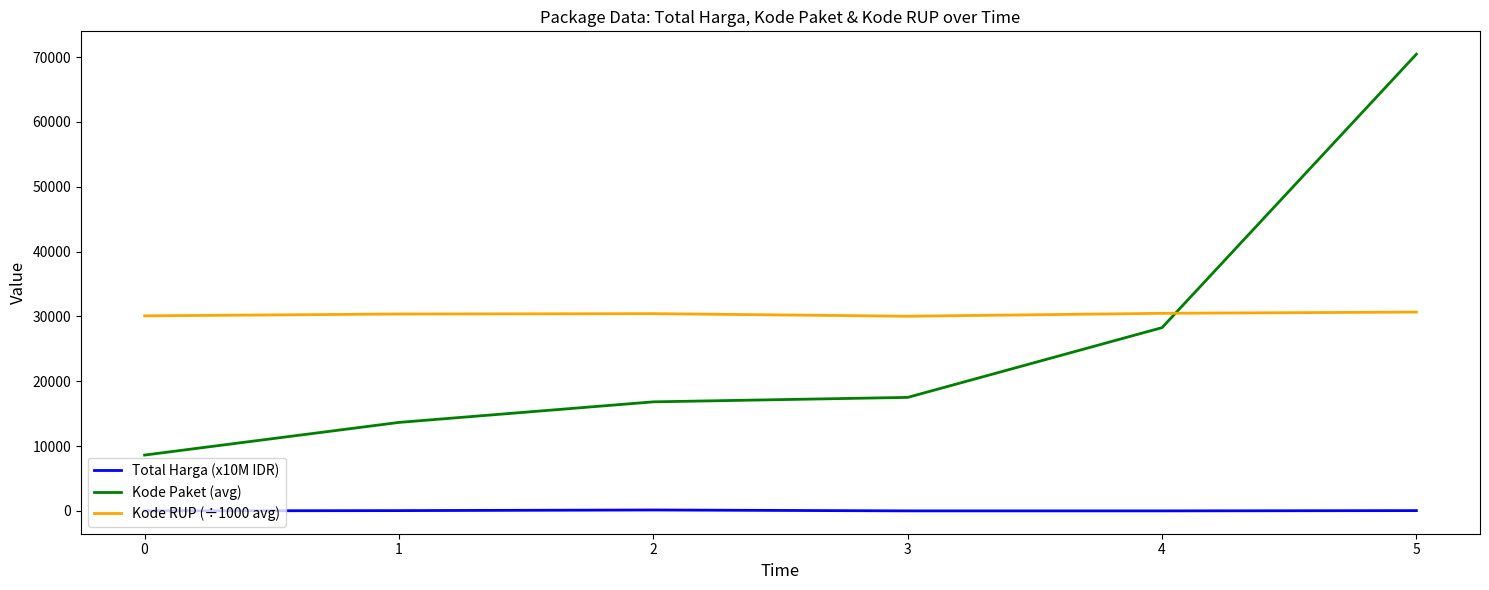

At which label is Kode Paket (avg) closest to 39533?

4